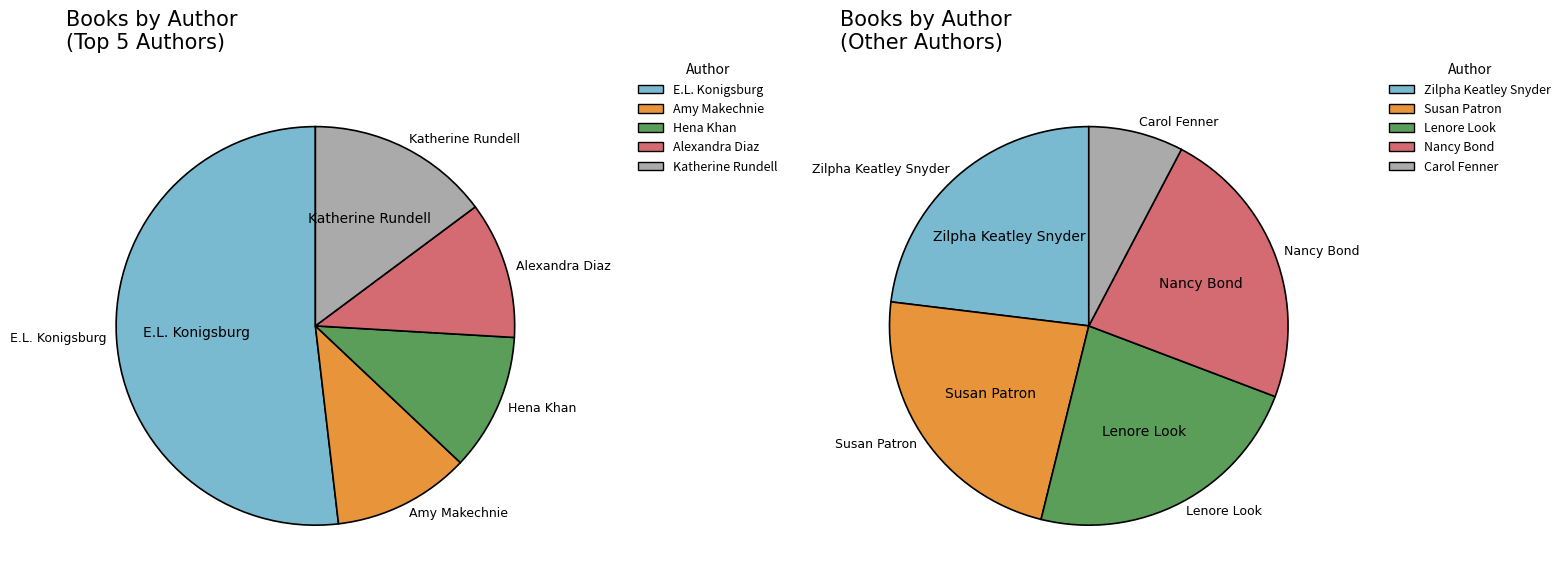

To the nearest percent, what portion does Carol Fenner represent?

9%